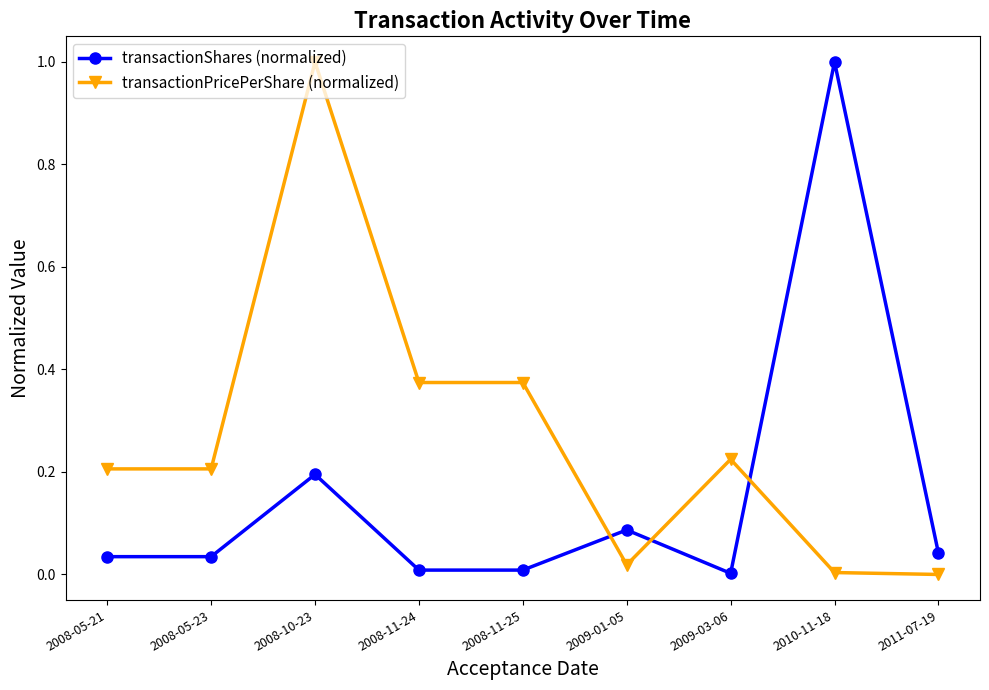

At which category does transactionPricePerShare (normalized) reach its first local peak?

2008-10-23